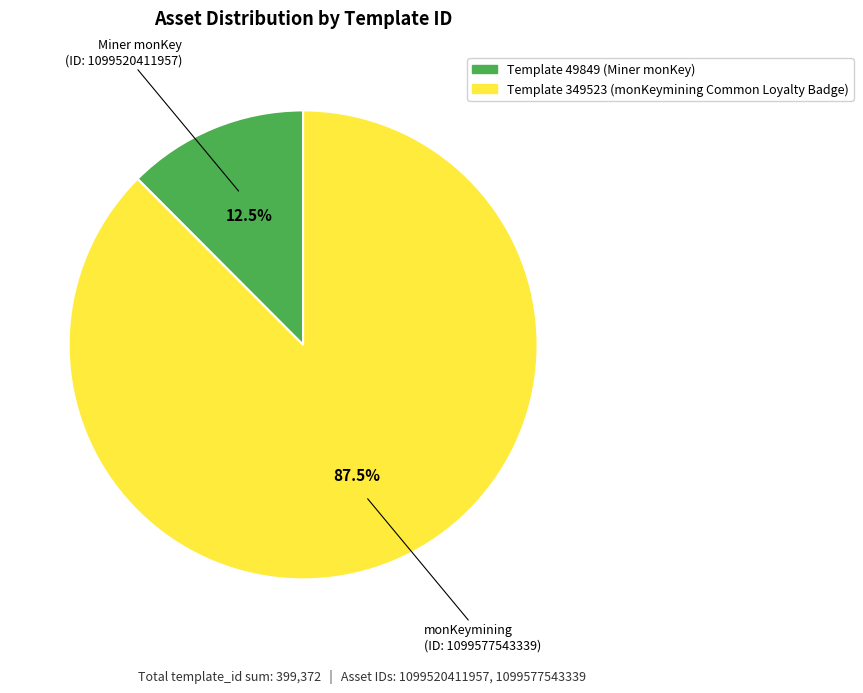

Is there any slice that represents more than half of the pie?

Yes